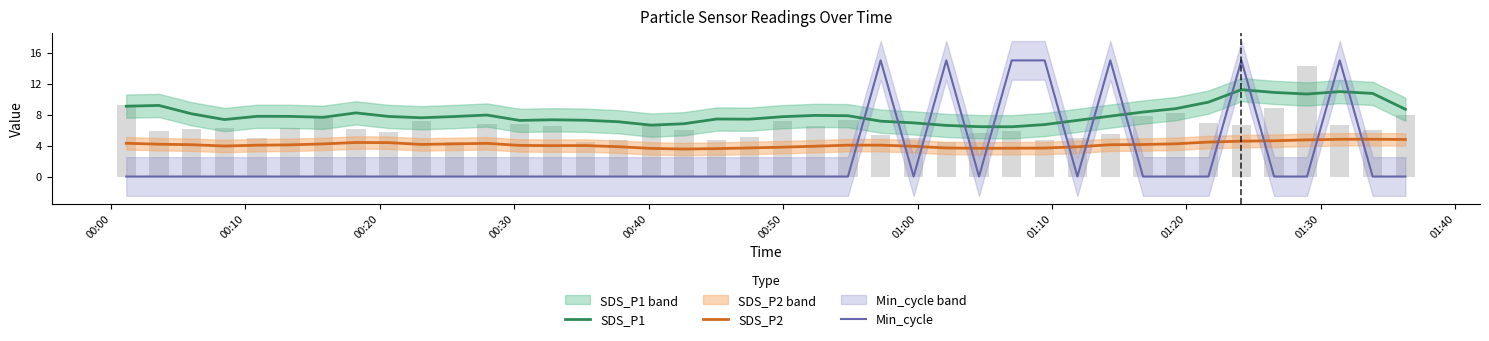

How many data points in SDS_P2 are less than 4?

15